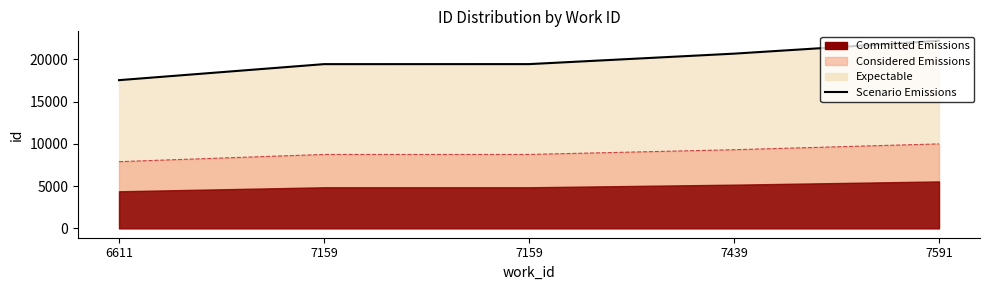

What is the greatest value displayed?

22204